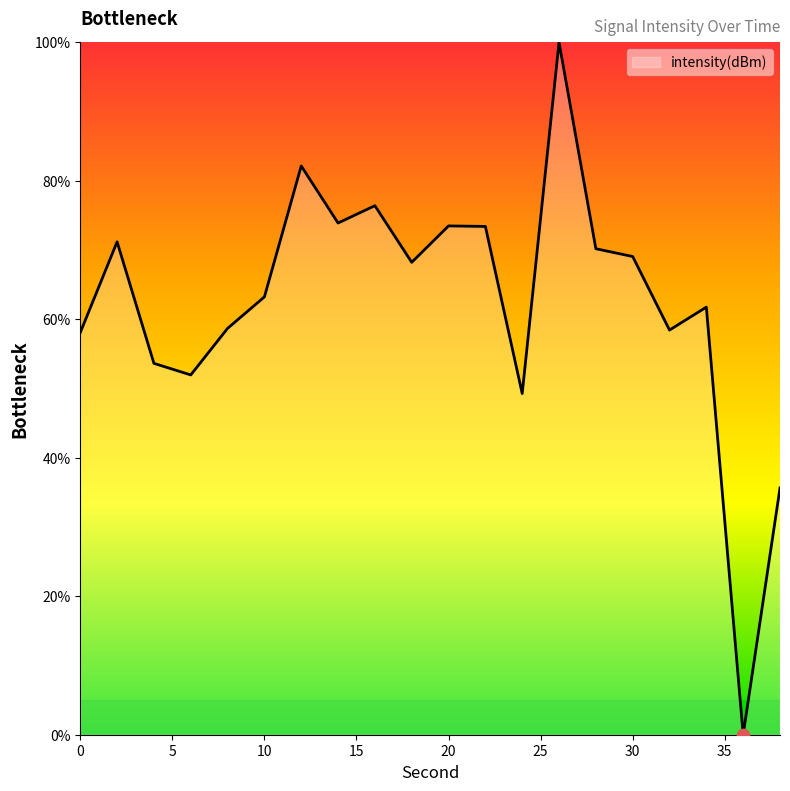

What is the greatest value displayed?

100.0